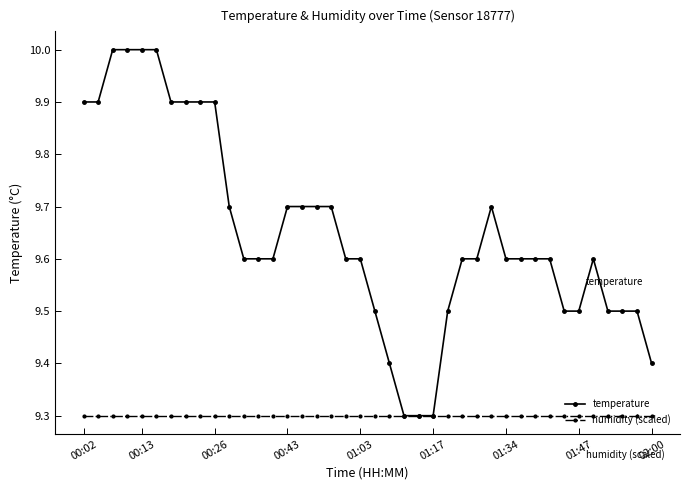

Which series has the largest total across all categories?

temperature